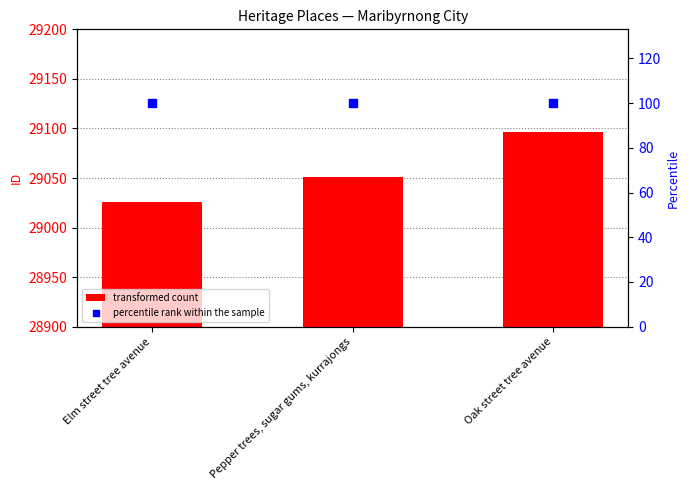

Which series contains the highest Y value?

ID